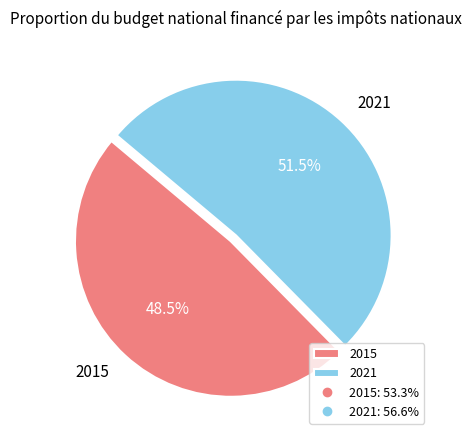

Which category has the smallest portion of the pie?

2015